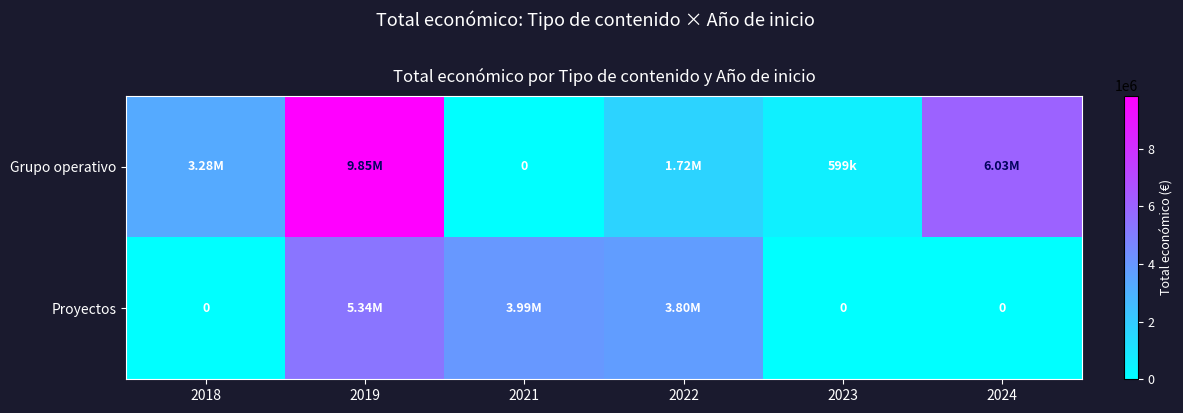

The value of Proyectos at 2019 is 5335254. True or false?

True